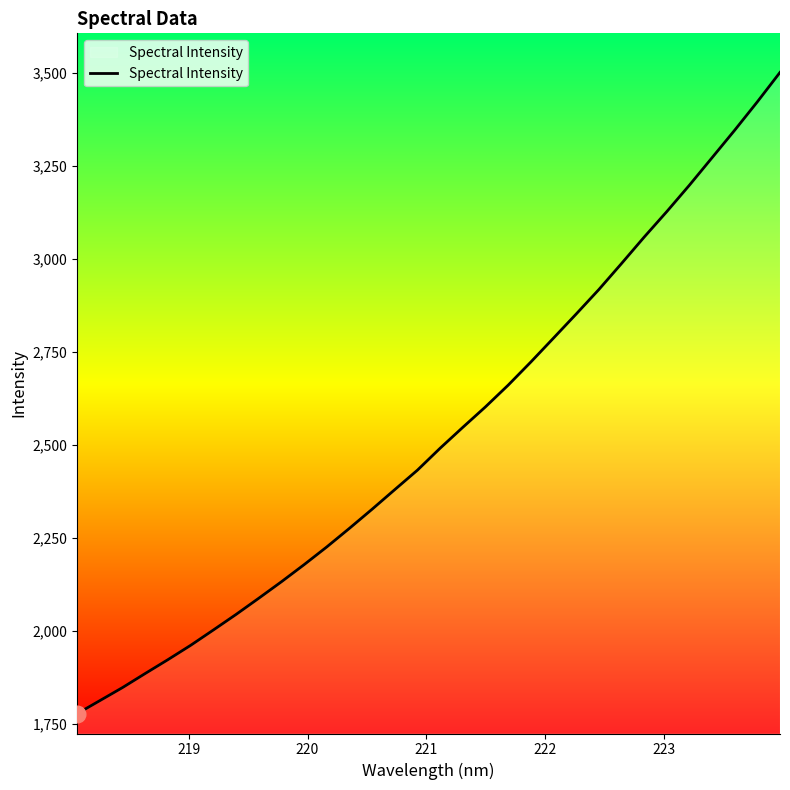

What is the smallest value displayed?

1776.9